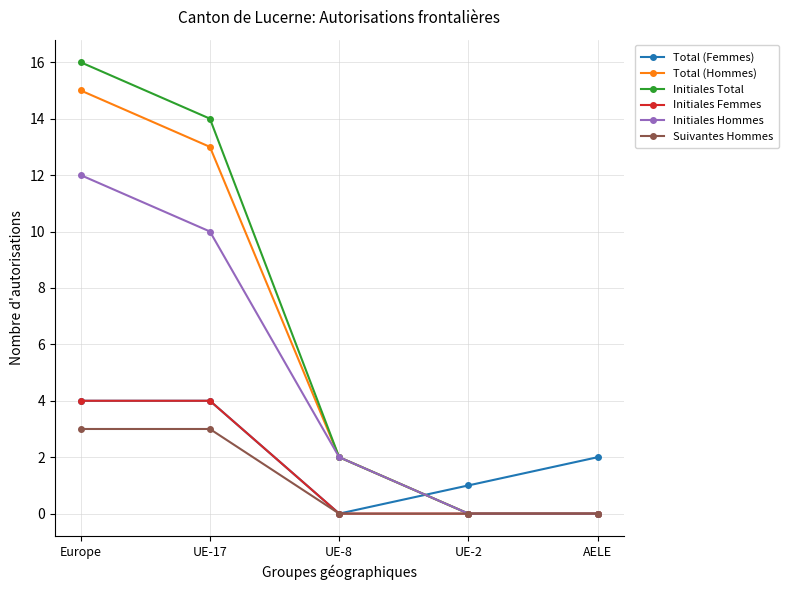

What are all the series names shown in the legend?

Total (Femmes), Total (Hommes), Initiales Total, Initiales Femmes, Initiales Hommes, Suivantes Hommes